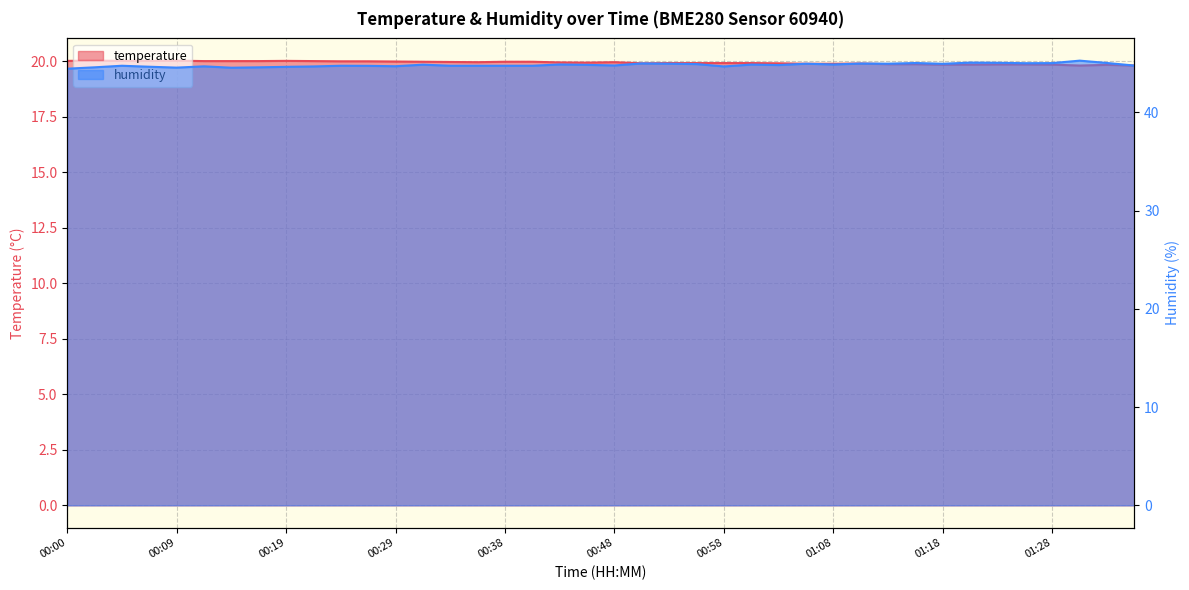

The value of humidity at 00:26 is 64.7. True or false?

False